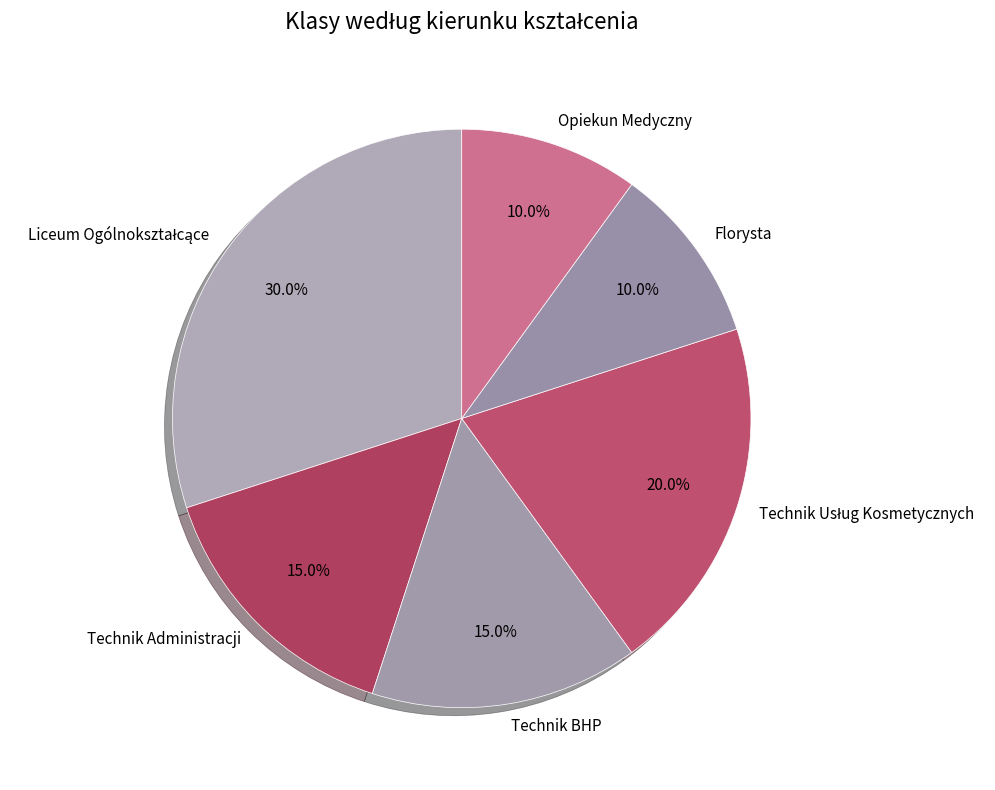

Is there a majority slice in this chart?

No